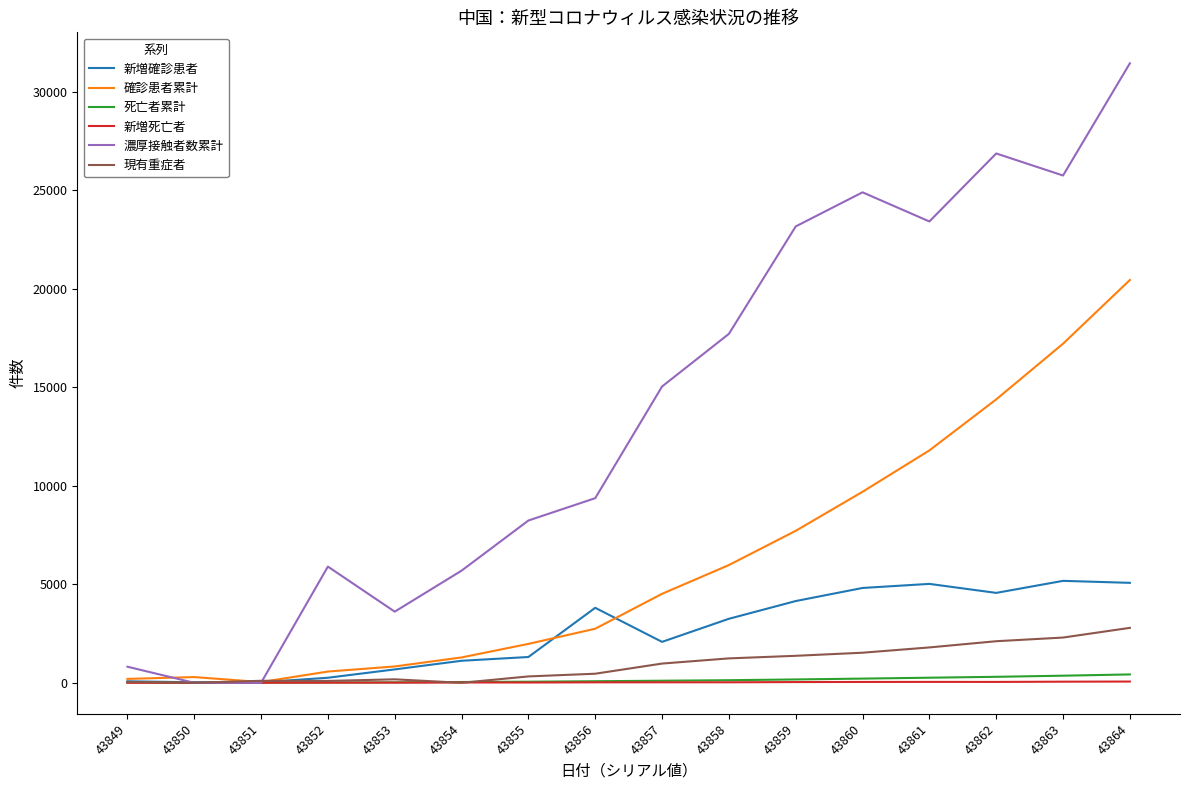

What is the difference between the maximum and minimum values in the 新増確診患者 series?

5147